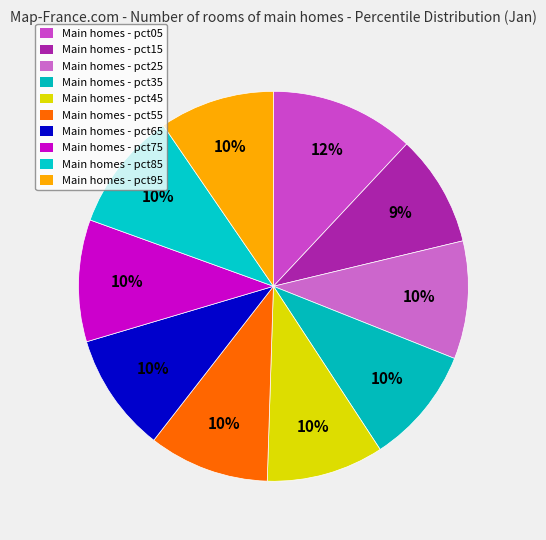

Which slice is the largest?

pct05